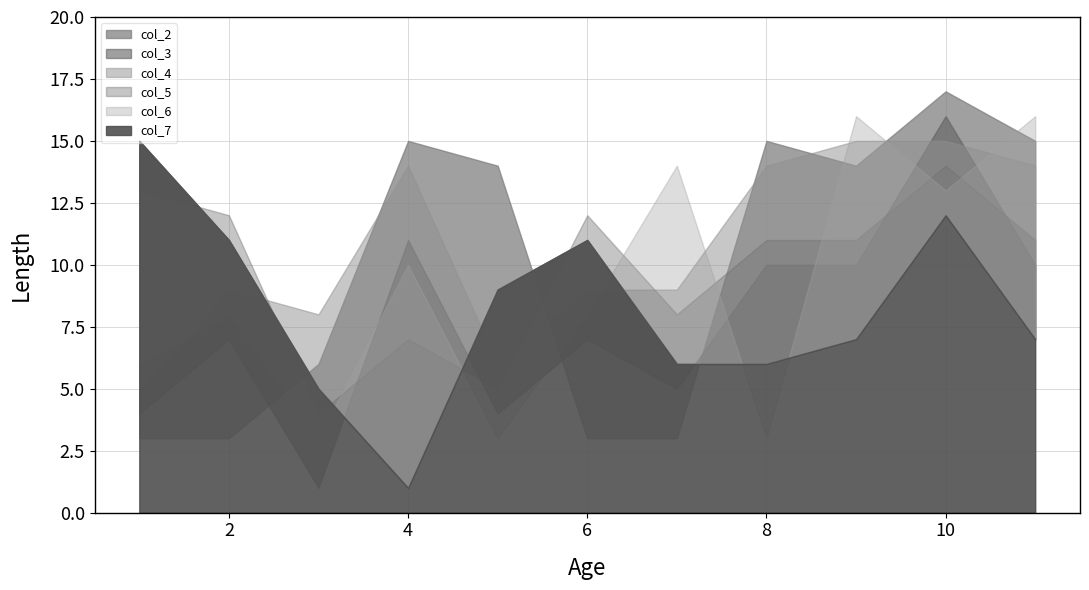

List the series in order of their peak value, highest first.

col_2, col_3, col_6, col_4, col_7, col_5